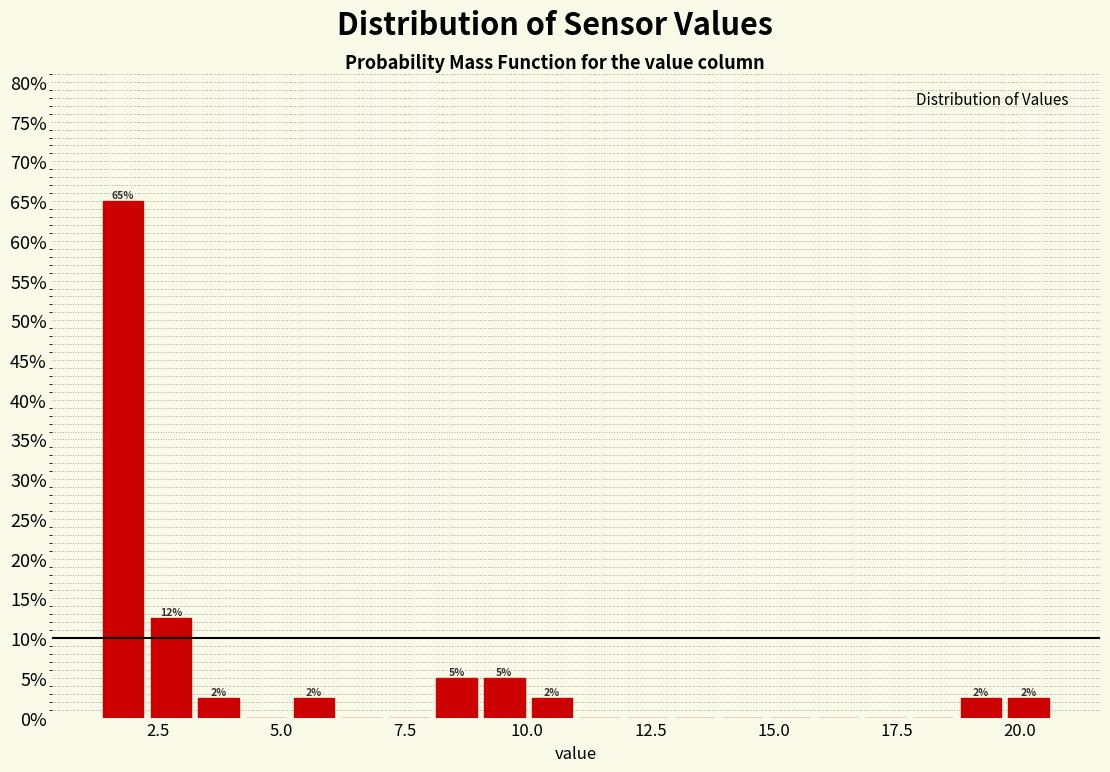

Around what value on the x-axis is the tallest bar? Give the approximate position of its centre, as read against the axis.

2.0